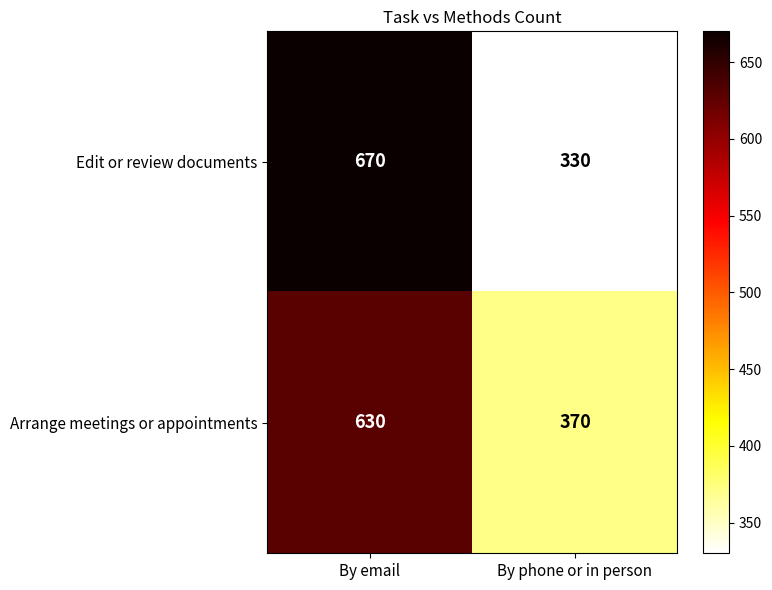

What is the difference between the highest and lowest values at By phone or in person?

40